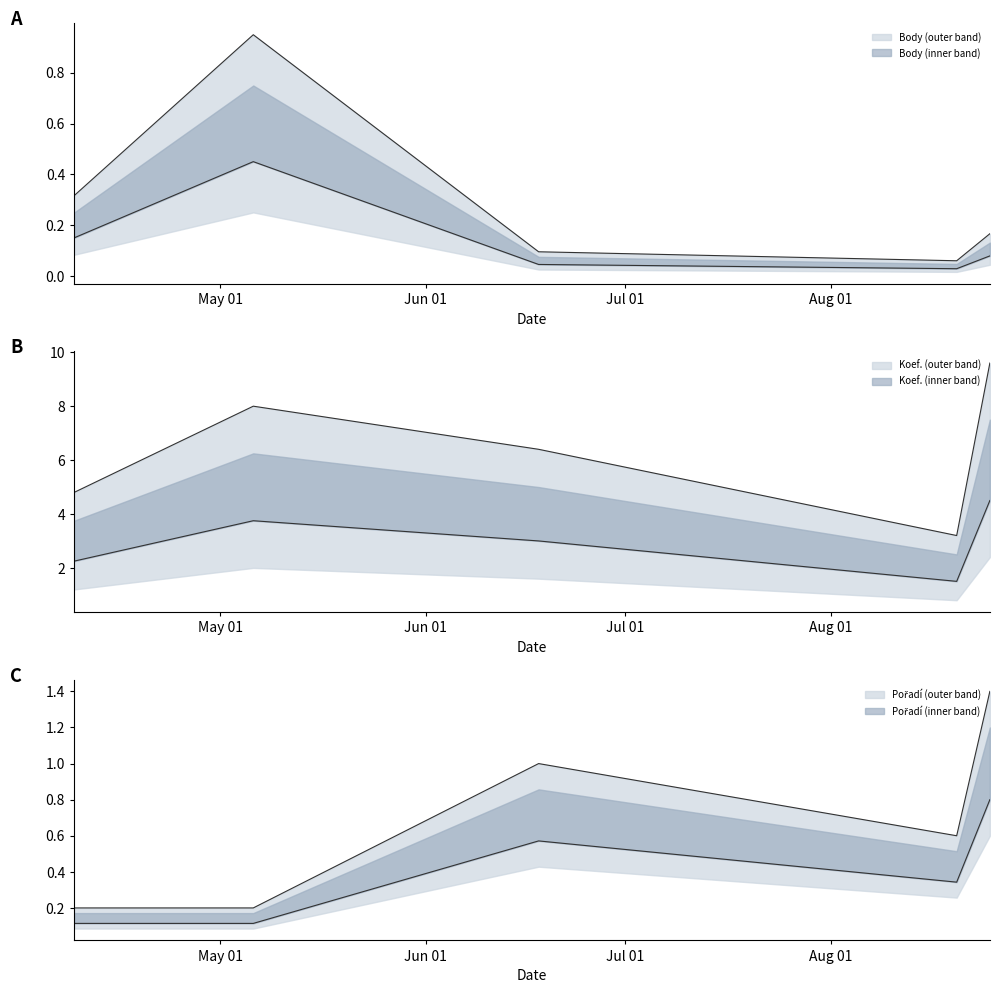

At 2011-04-09, list the series in order from largest to smallest.

Koef., Body, Pořadí